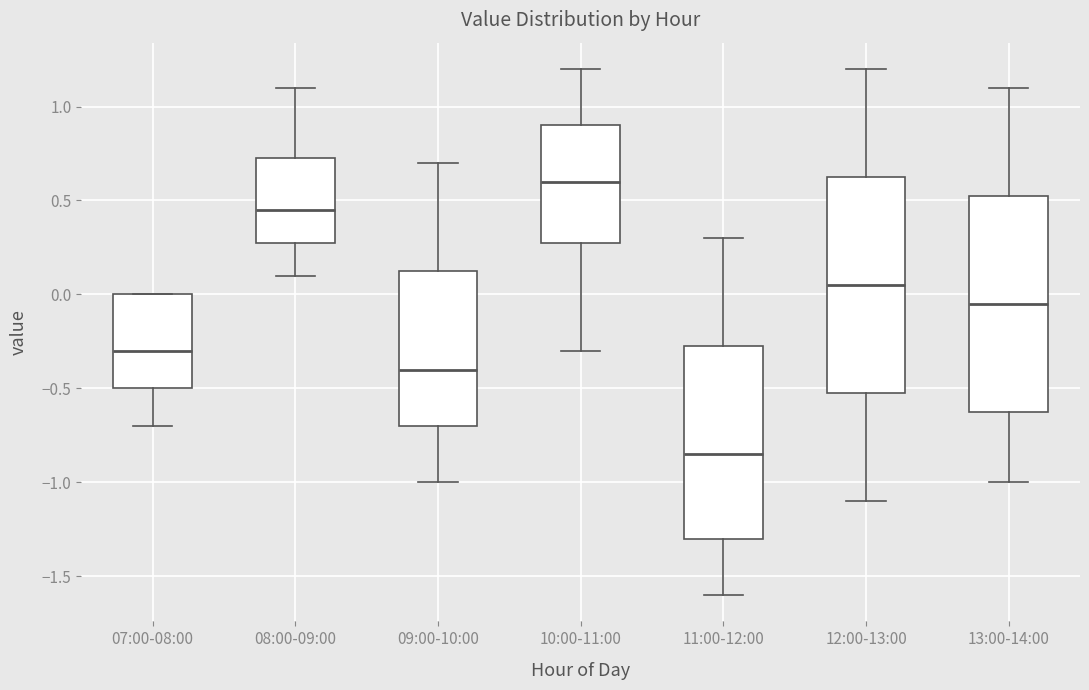

Which box's median line is the lowest?

11:00-12:00